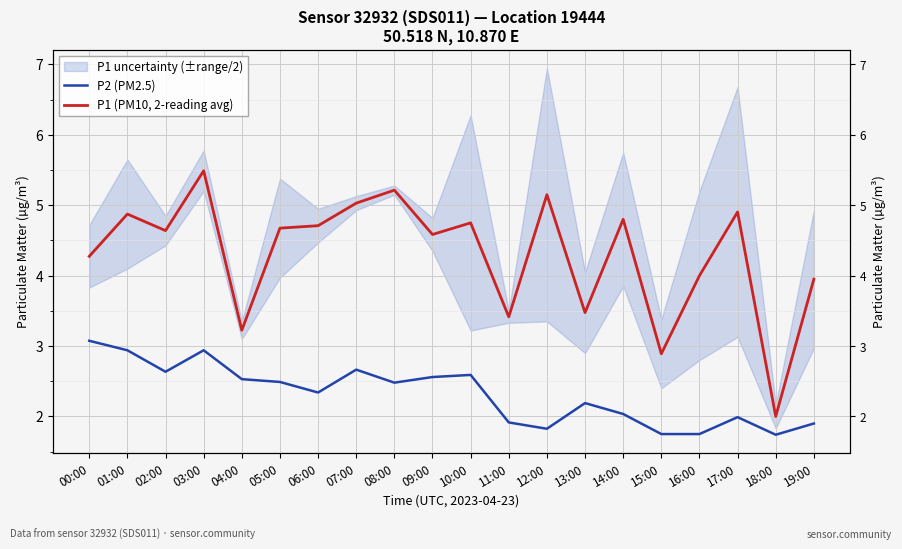

Reading right to left, list all the values displayed in this chart.

P2 (PM2.5): 1.9	1.7	2.0	1.8	1.8	2.0	2.2	1.8	1.9	2.6	2.6	2.5	2.7	2.3	2.5	2.5	2.9	2.6	2.9	3.1
P1 (PM10, 2-reading avg): 4.0	2.0	4.9	4.0	2.9	4.8	3.5	5.2	3.4	4.8	4.6	5.2	5.0	4.7	4.7	3.2	5.5	4.6	4.9	4.3